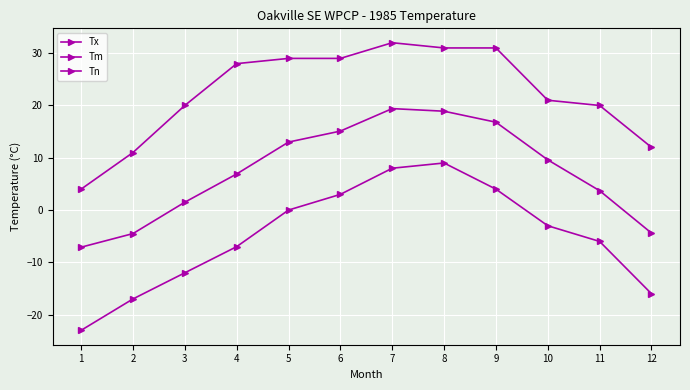

How many lines are shown in the chart?

3